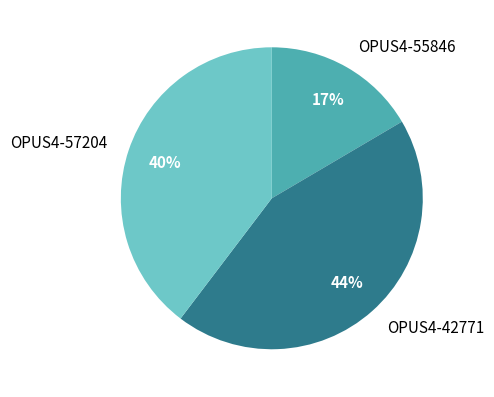

Rank the categories by value from highest to lowest.

OPUS4-42771, OPUS4-57204, OPUS4-55846